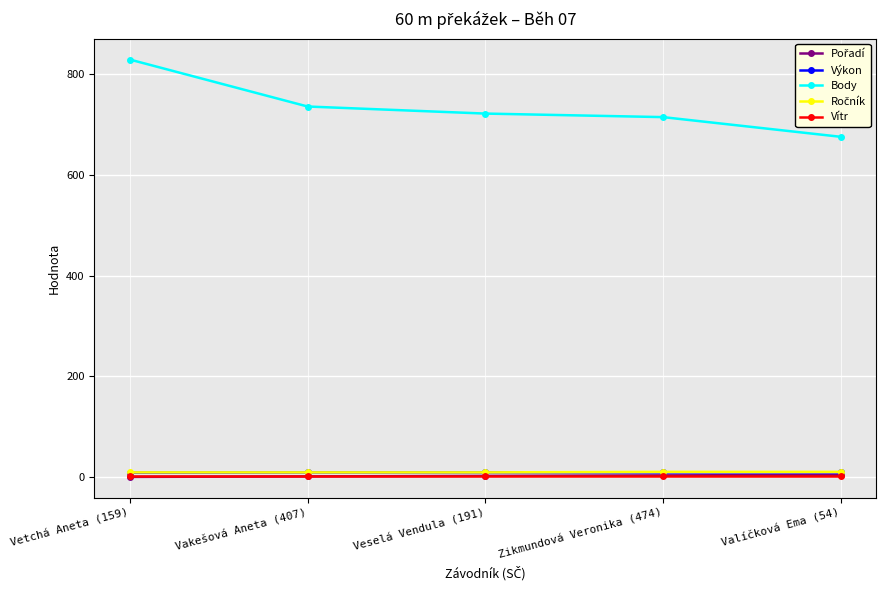

Is it true that Body equals 1331.5 at Vetchá Aneta (159)?

False